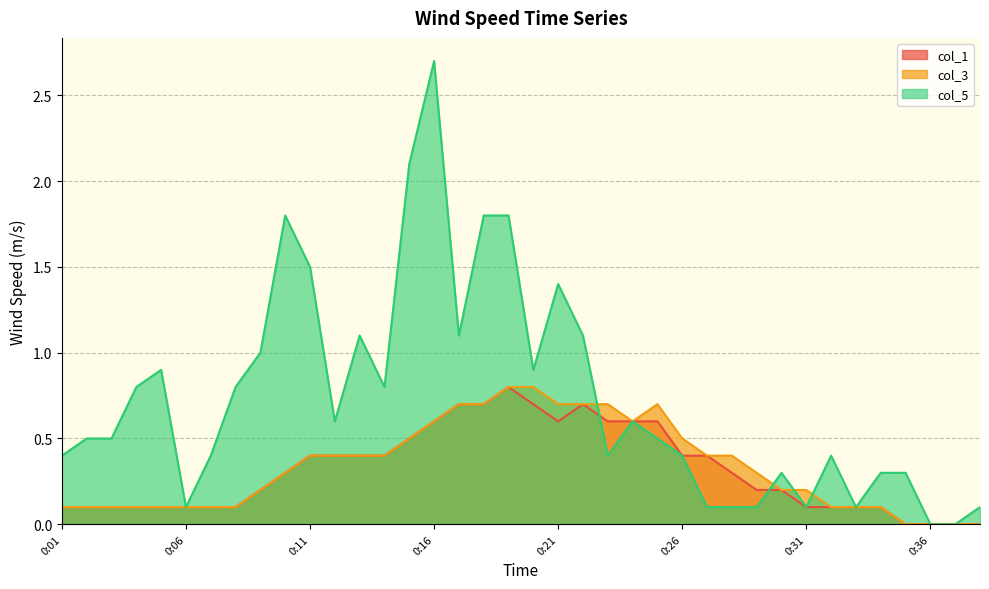

How many data points does each series have?

38